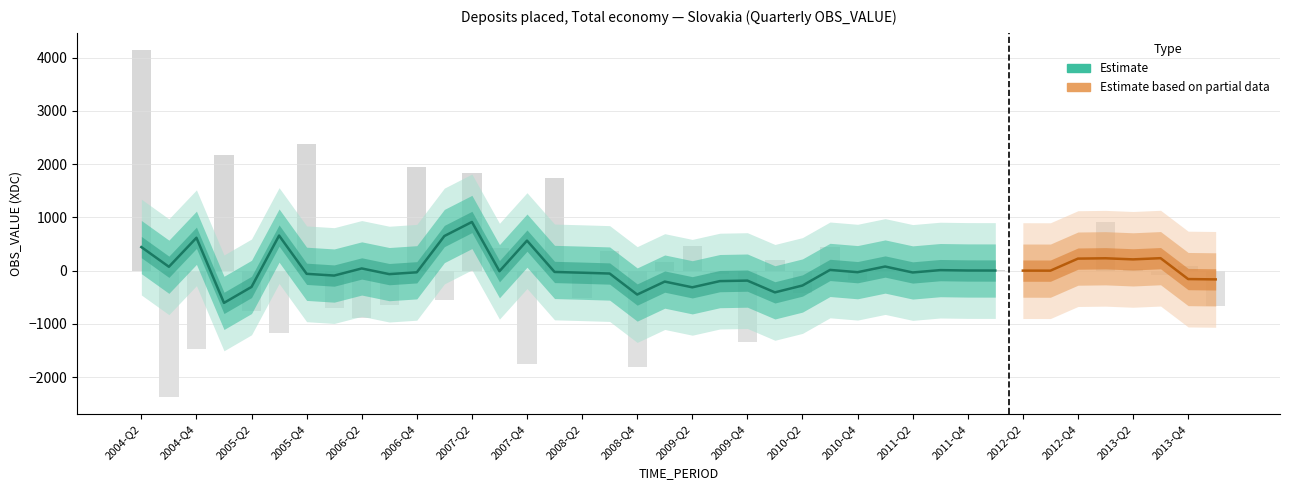

Does the chart contain stacked bars?

No